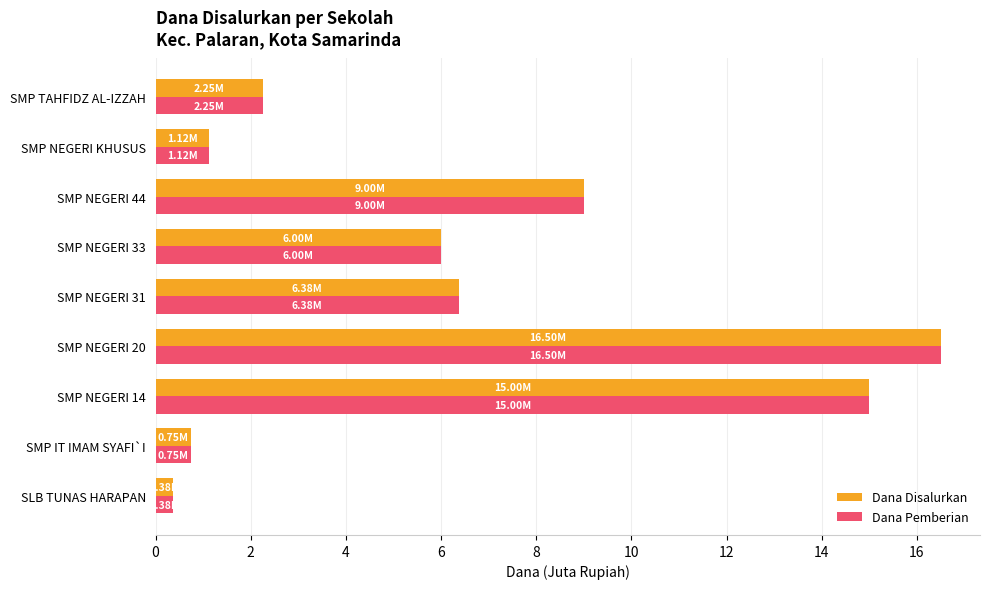

Rank the categories by Dana Disalurkan value from highest to lowest.

SMP NEGERI 20, SMP NEGERI 14, SMP NEGERI 44, SMP NEGERI 31, SMP NEGERI 33, SMP TAHFIDZ AL-IZZAH, SMP NEGERI KHUSUS, SMP IT IMAM SYAFI`I, SLB TUNAS HARAPAN